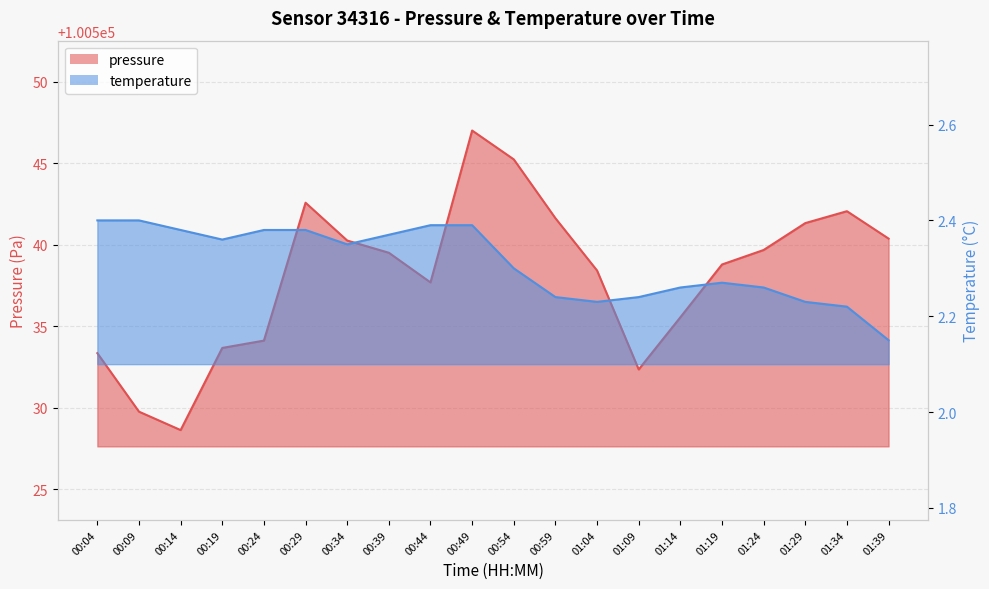

Count the number of categories in the chart.

20